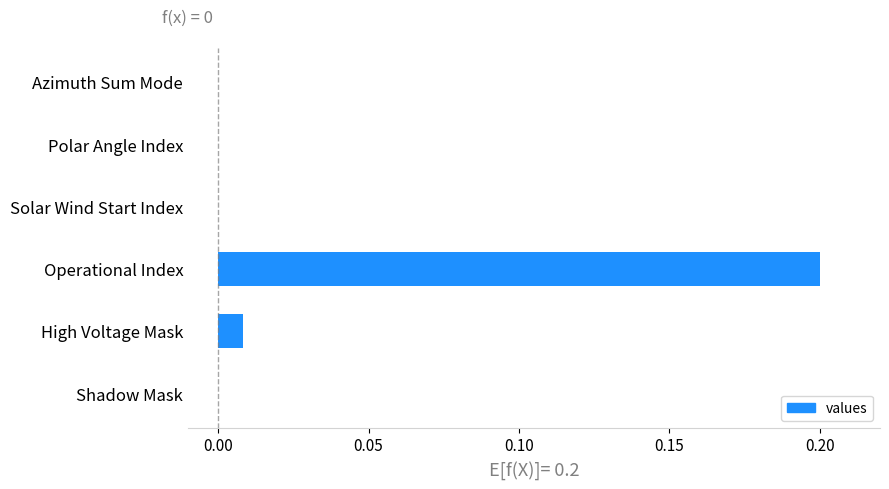

Are the bars grouped side by side (vs. stacked)?

No